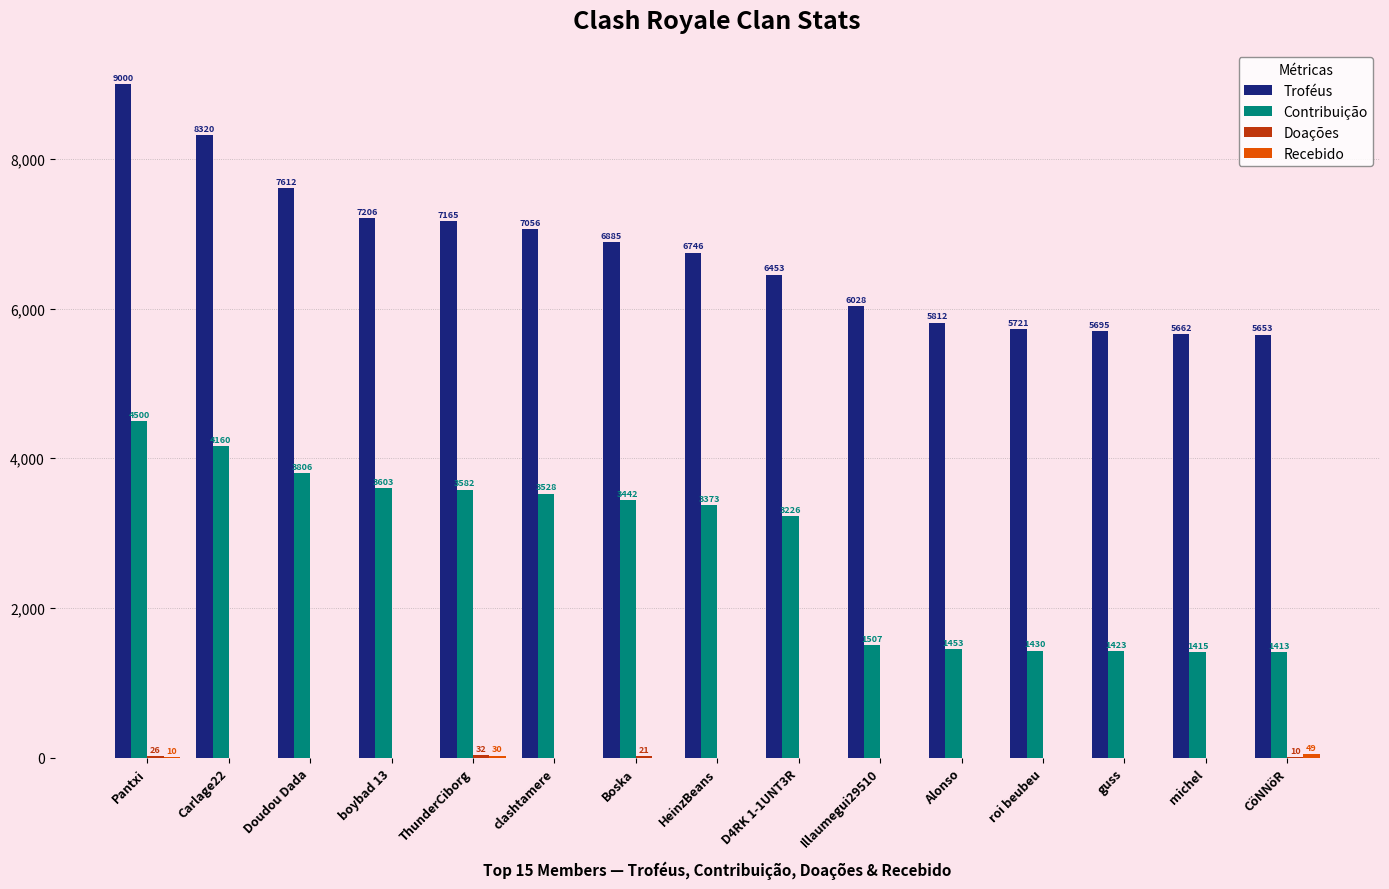

How many series are shown in this chart?

4